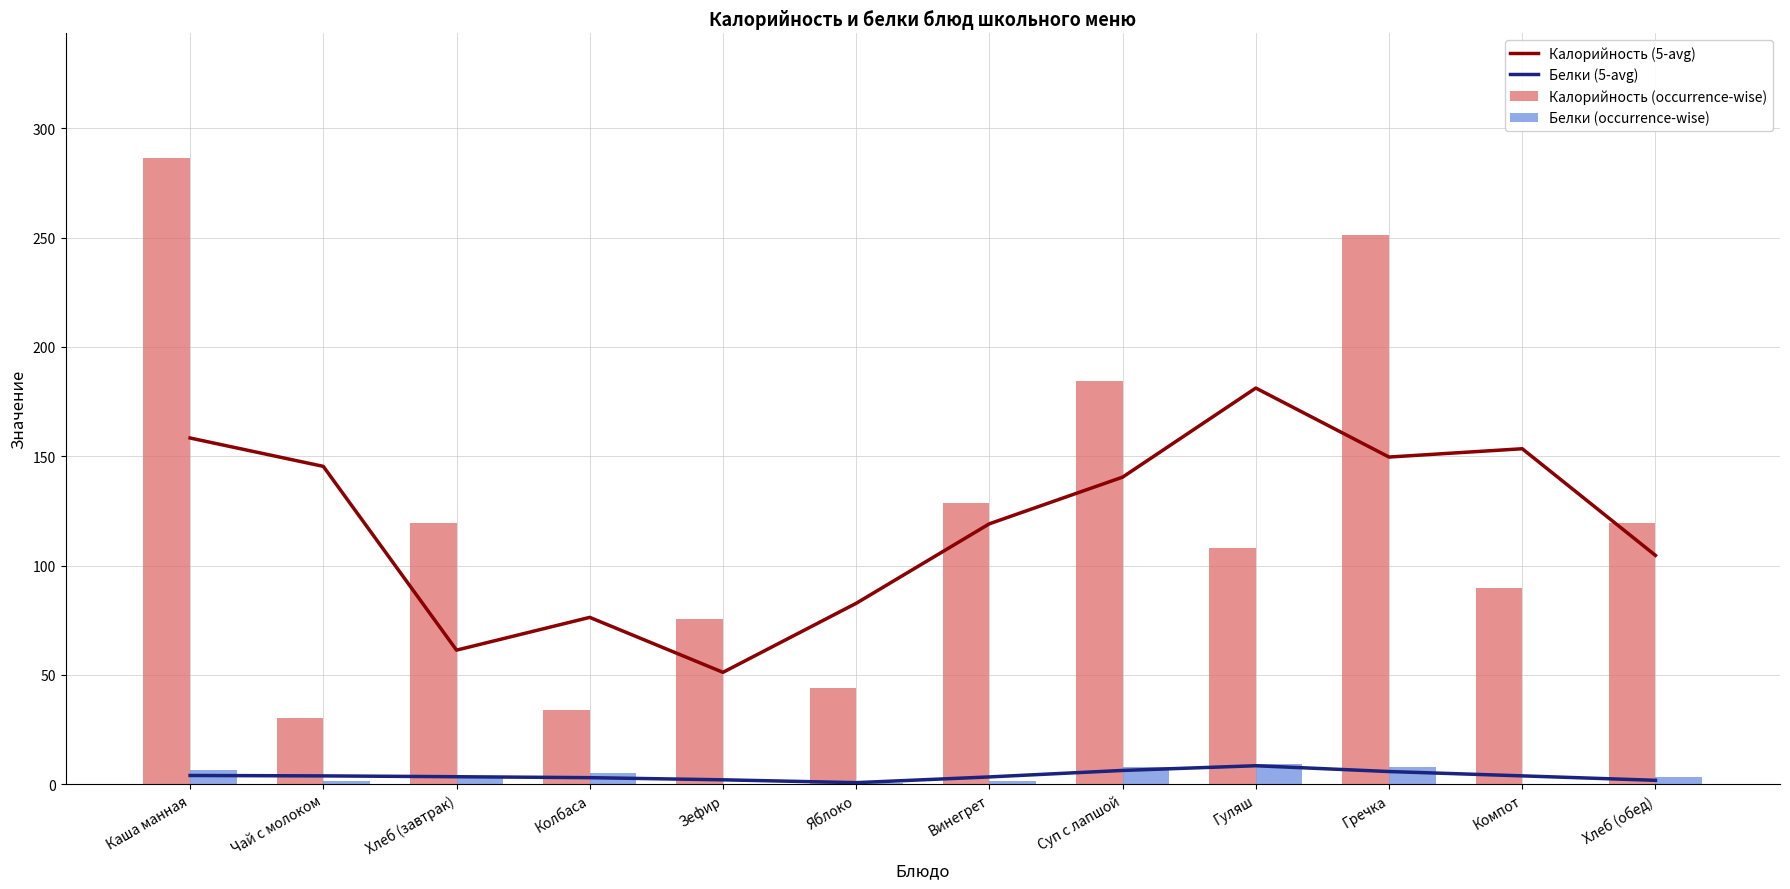

What is the difference between the Белки (occurrence-wise) values at Яблоко and Суп с лапшой?

7.6